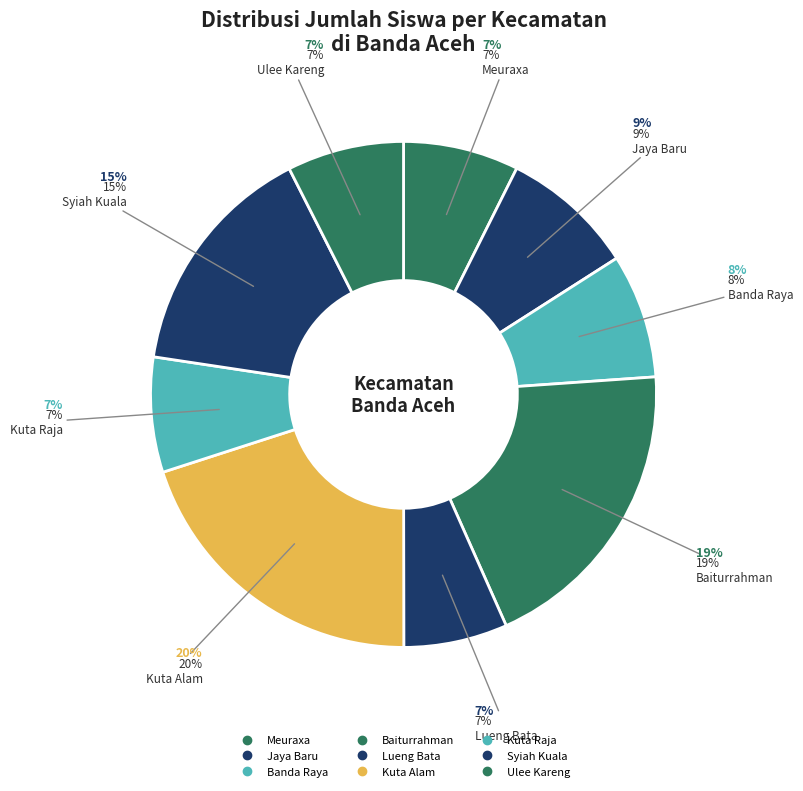

To the nearest percent, what is the difference between the largest and smallest slice percentages?

13%